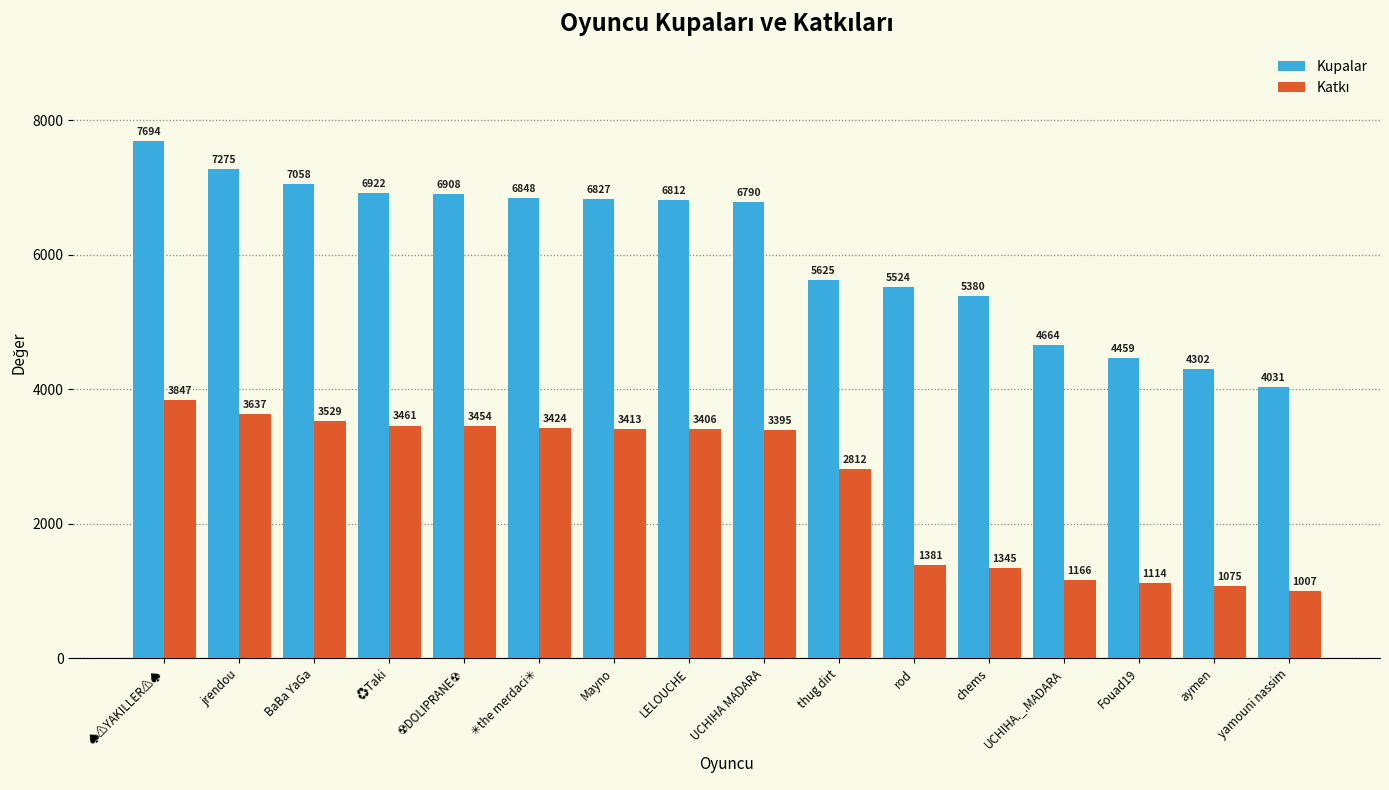

At which label does Kupalar reach its peak?

♠⚠YAKILLER⚠♠